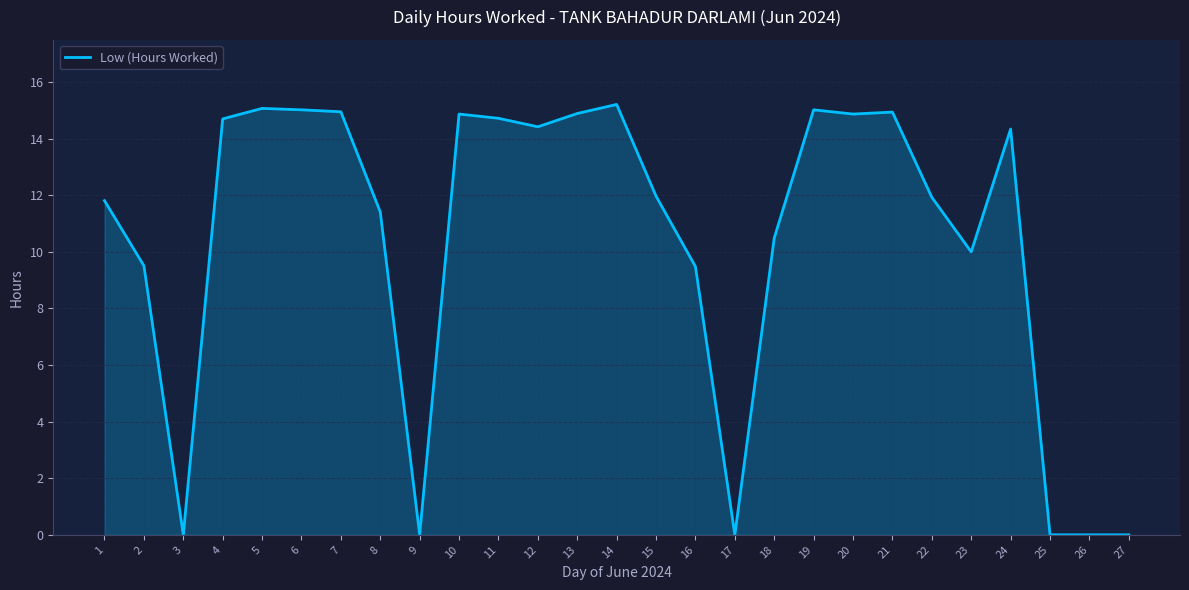

What is the sum of all values?

279.6